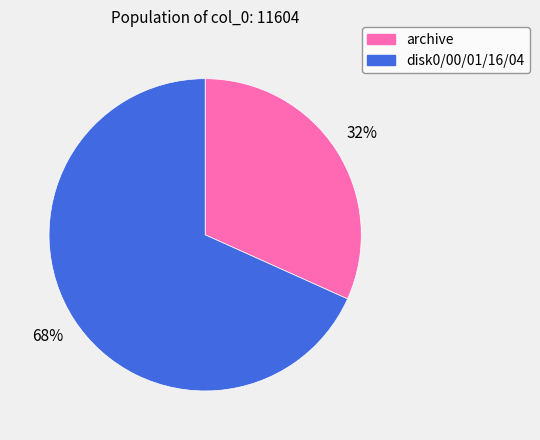

To the nearest percent, what is the combined percentage of archive and disk0/00/01/16/04?

100%